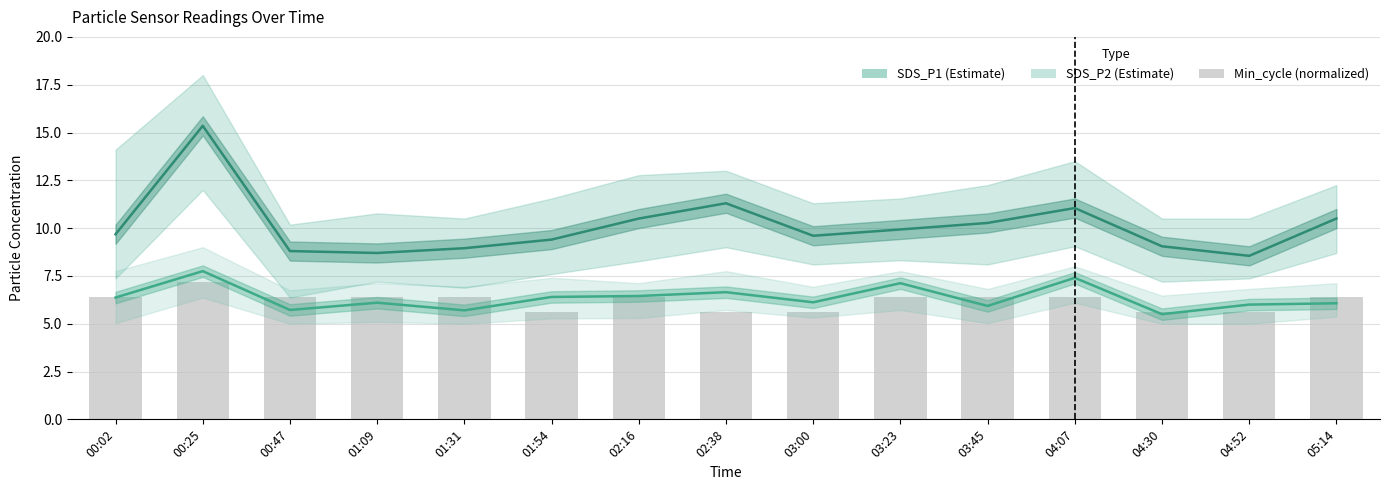

What is the sum of all SDS_P2 values?

95.3